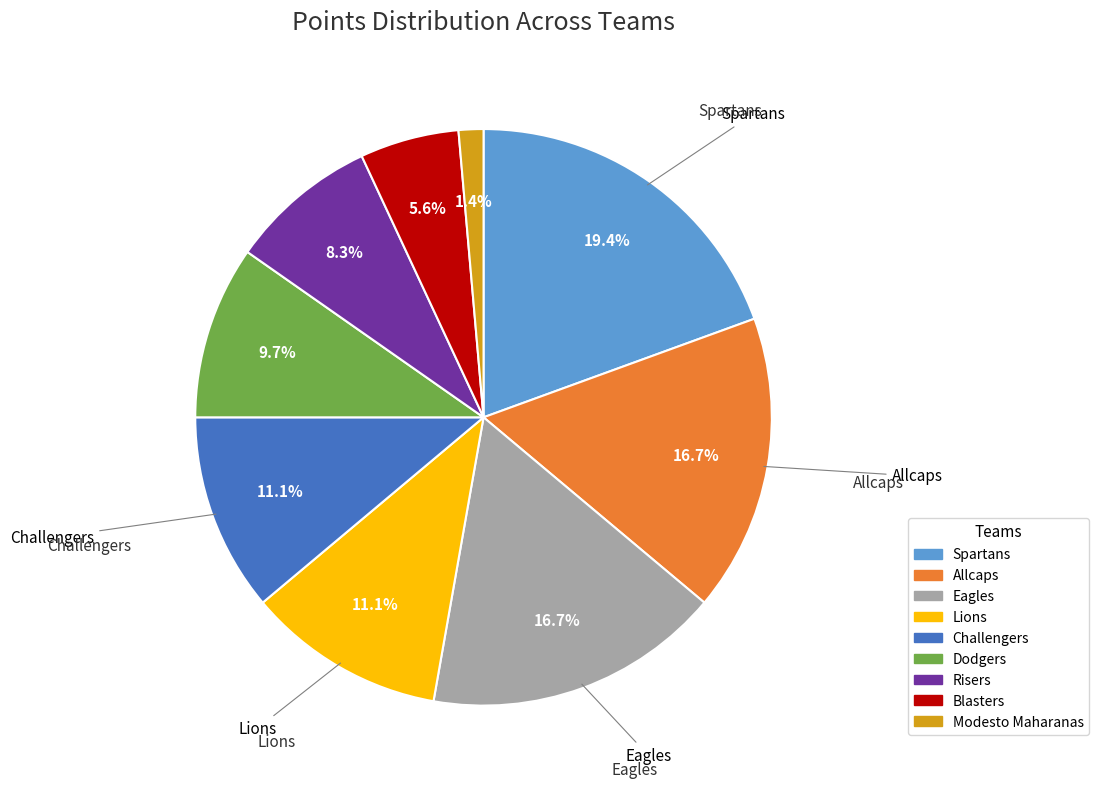

To the nearest percent, what portion does Dodgers represent?

10%